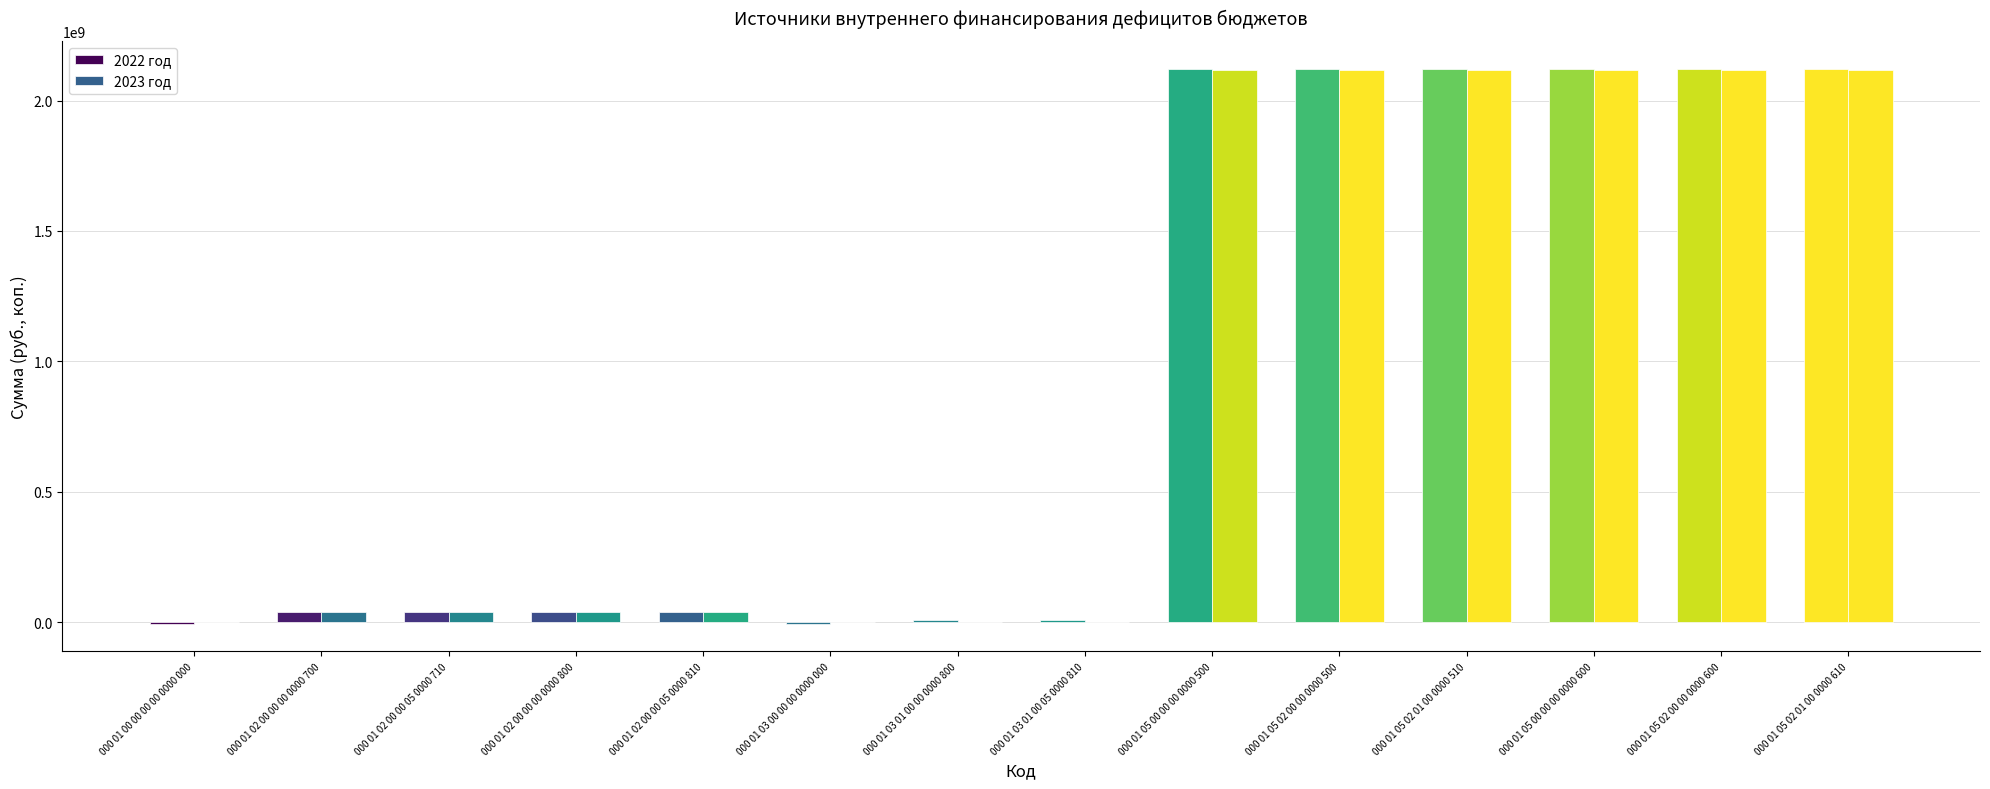

Reading left to right, what are all the values shown in this chart?

2022 год: -6066000	39780000	39780000	39780000	39780000	-6066000	6066000	6066000	2122716430	2122716430	2122716430	2122716430	2122716430	2122716430
2023 год: 0	39780000	39780000	39780000	39780000	0	0	0	2117068800	2117068800	2117068800	2117068800	2117068800	2117068800